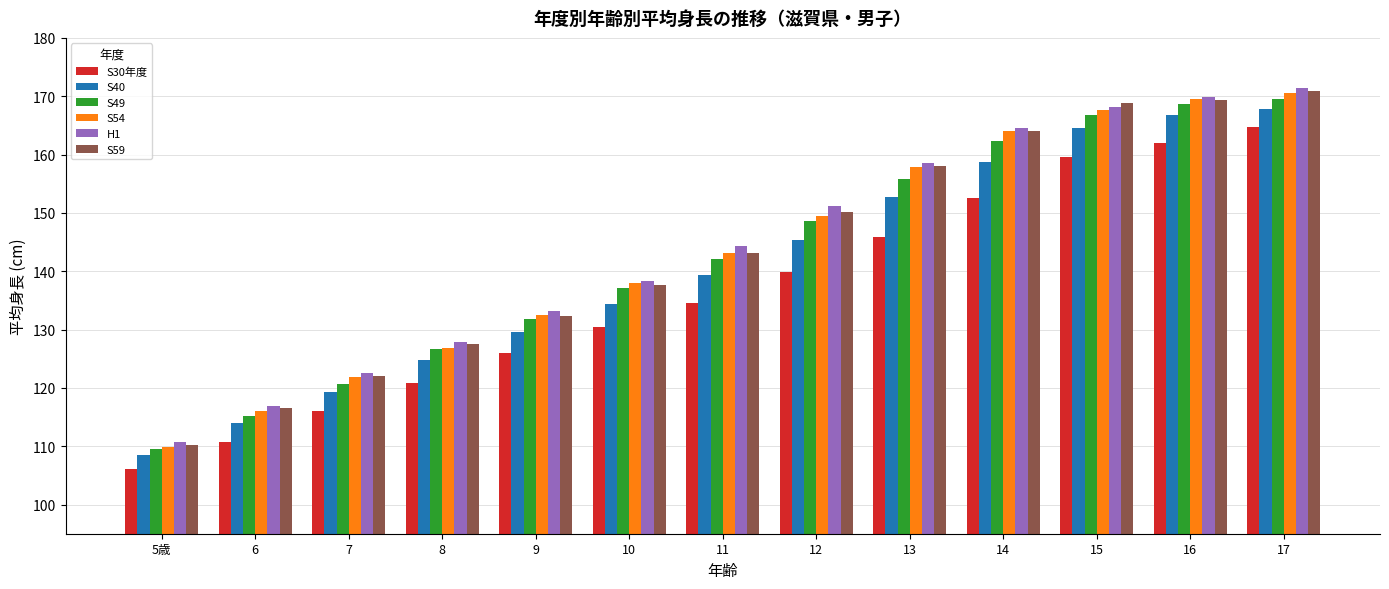

At which category is the sum across all series the highest?

17